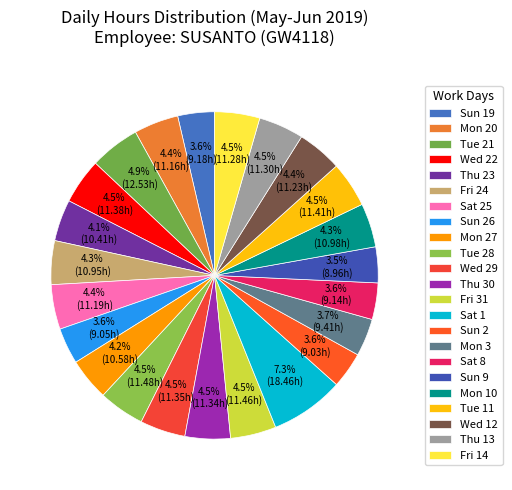

How many slices are in this pie chart?

23